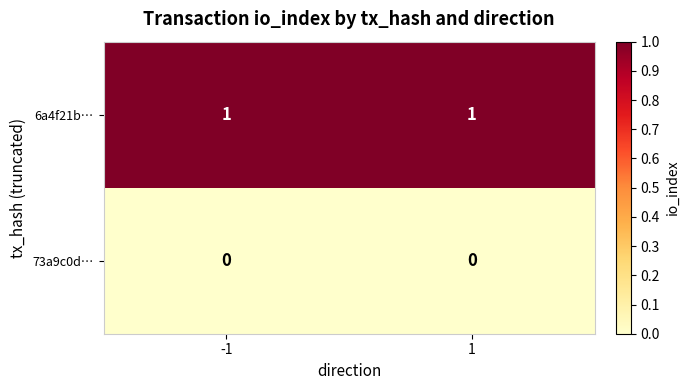

The 6a4f21b… series shows 1 at 1. True or false?

True